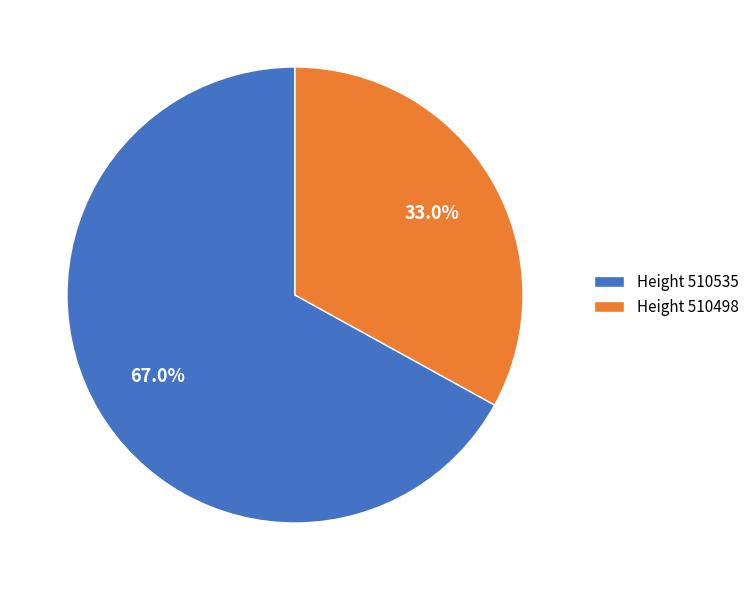

Count the number of slices in the pie.

2